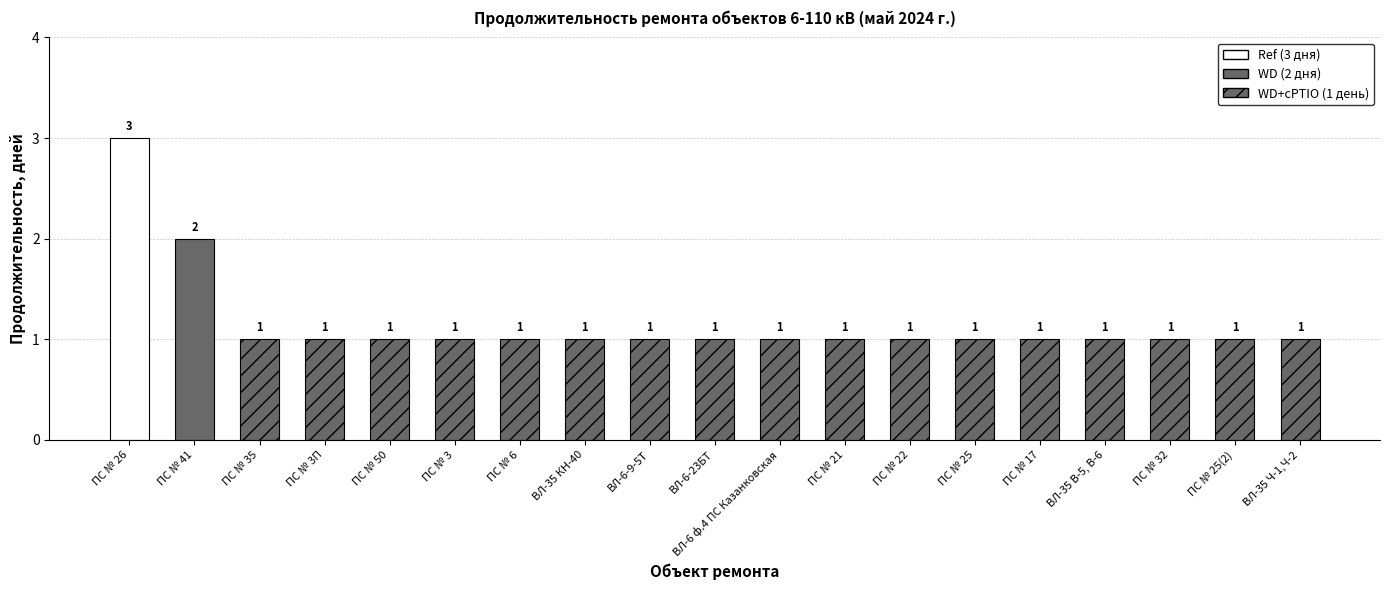

Approximately how many times larger is the value at ПС № 32 compared to ПС № 3?

1.0